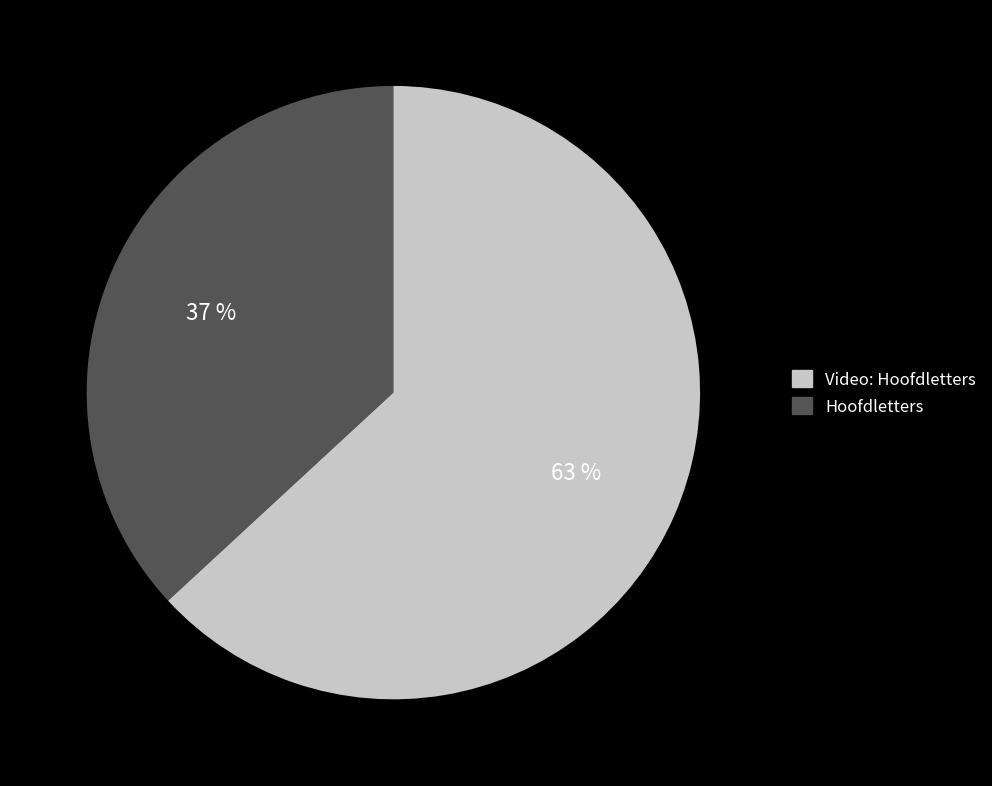

How many segments does this pie chart have?

2